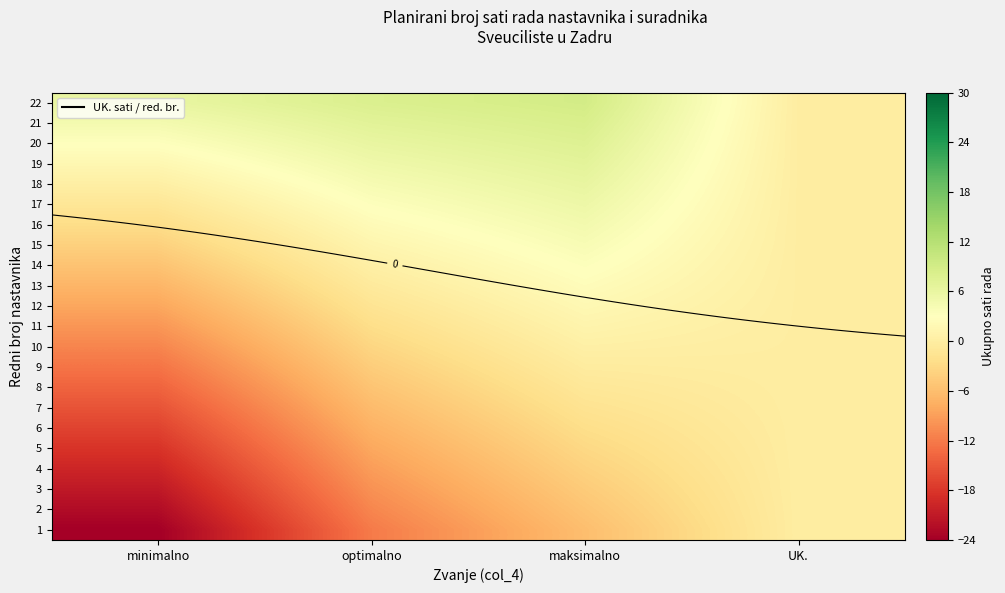

What is the difference between the 22 values at maksimalno and optimalno?

1.0